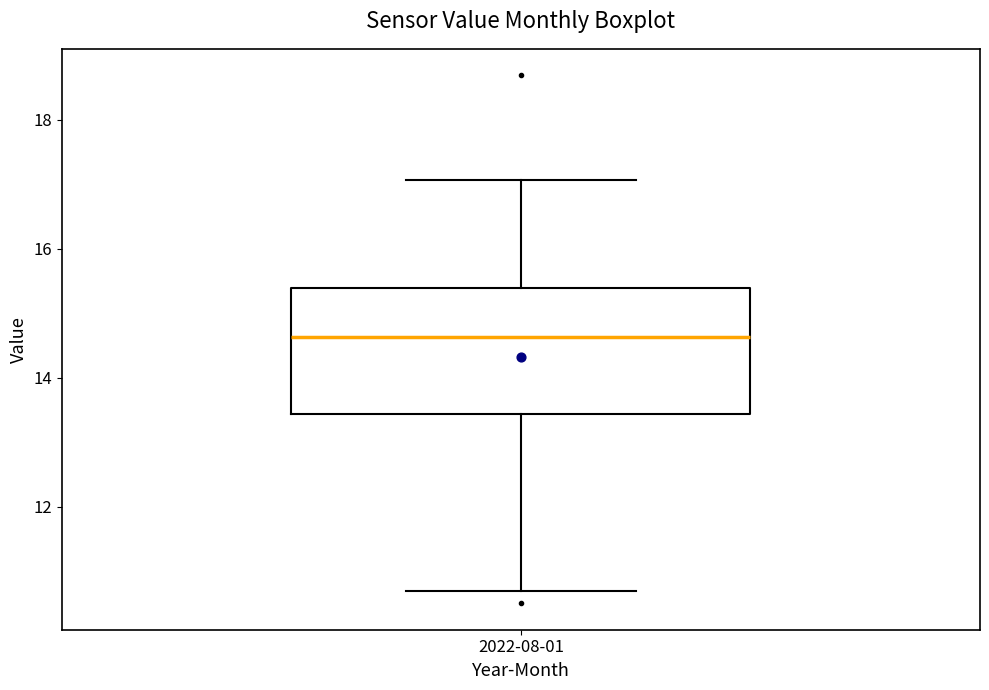

Read this box plot against the y-axis: the position of the median line, the range covered by the box, and the ends of both whiskers. The values are not printed on the chart, so give them approximately, as read against the axis.

median 14.6, box 13.4 to 15.4, whiskers 10.6 to 17.0